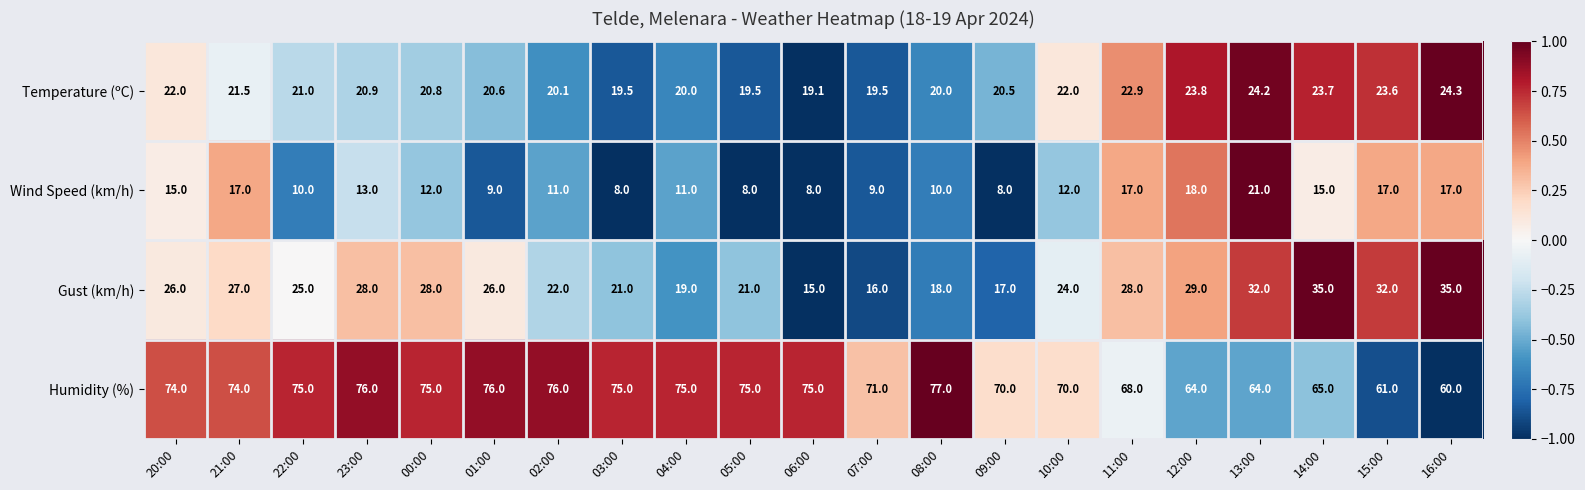

What is the total value across all series at 16:00?

136.3